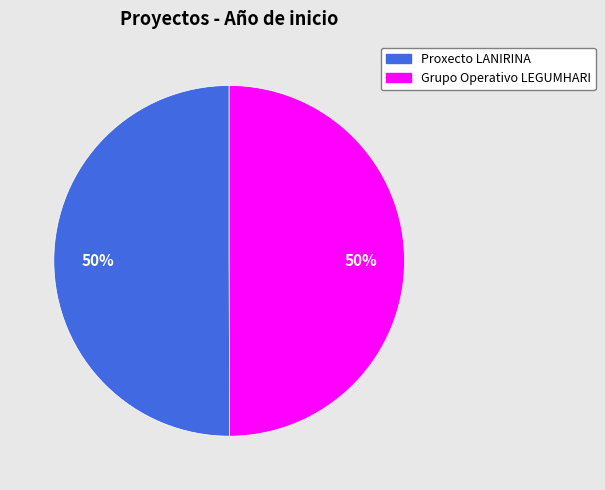

Approximately how many times larger is the value at Proxecto LANIRINA compared to Grupo Operativo LEGUMHARI?

1.0